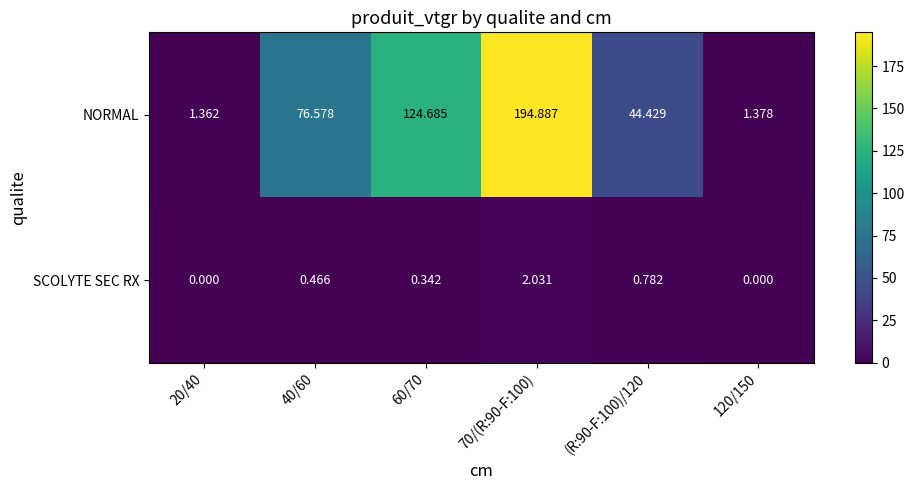

List the series in order of their peak value, highest first.

NORMAL, SCOLYTE SEC RX